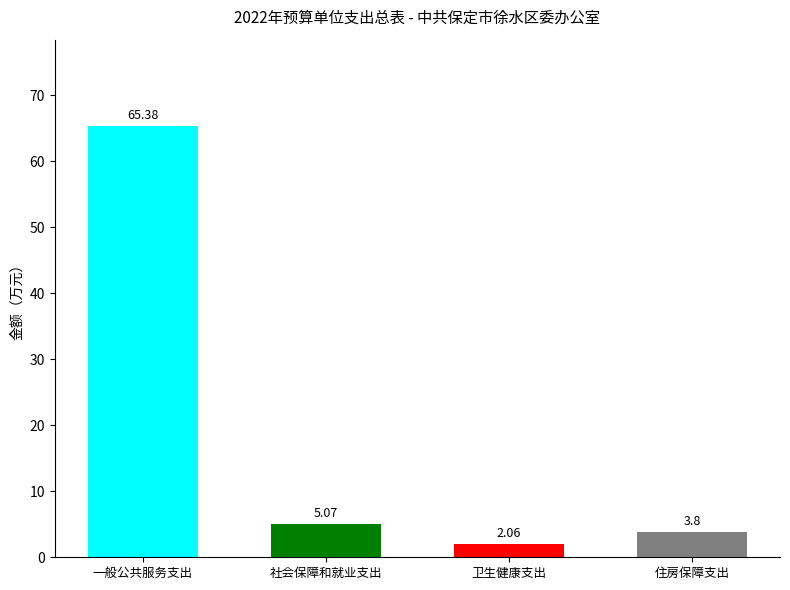

Which category has the highest value across all series?

一般公共服务支出